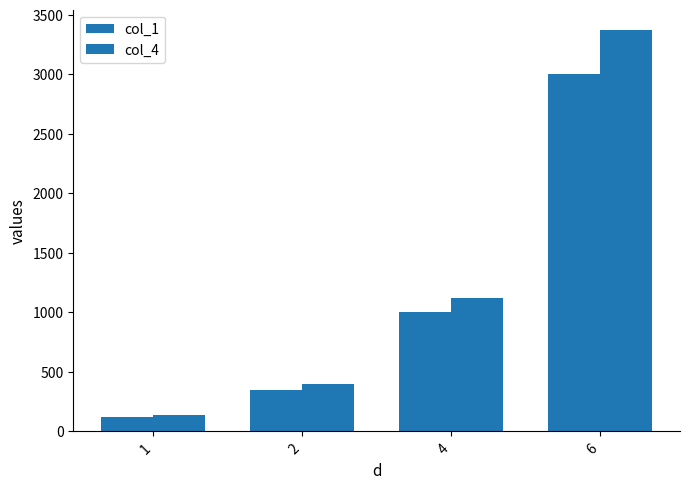

Reading right to left, what are all the values shown in this chart?

col_1: 6=3000	4=1000	2=350	1=120
col_4: 6=3375	4=1125	2=395	1=135